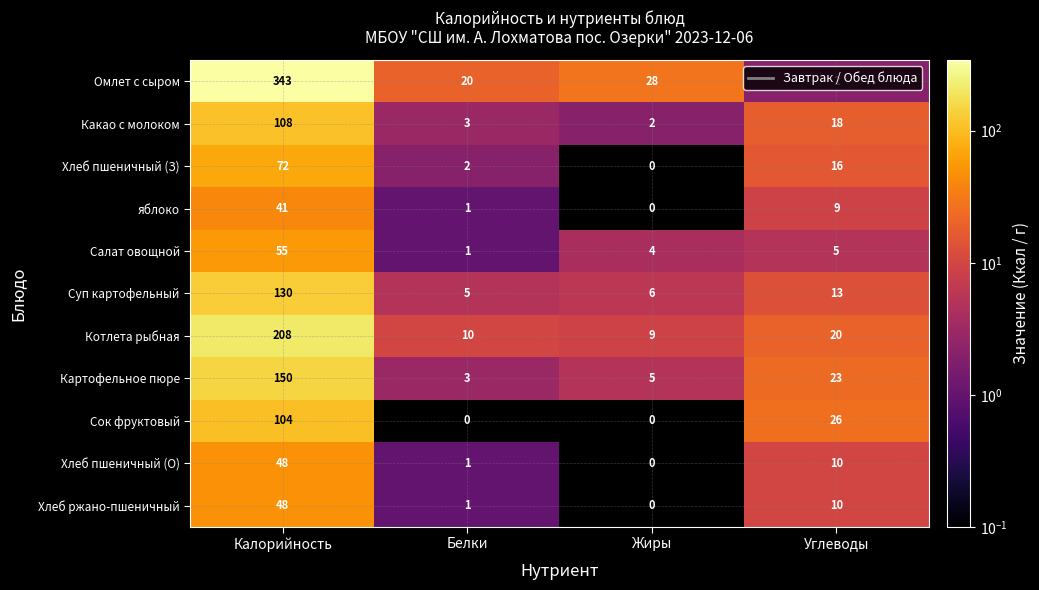

Which category has the highest value in the Суп картофельный series?

Калорийность